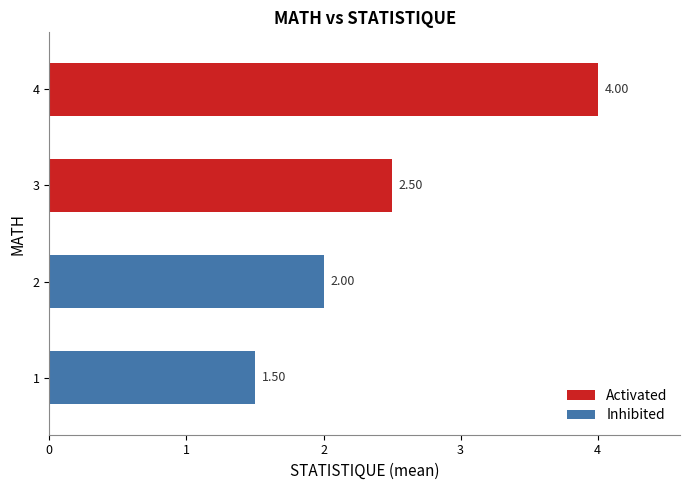

Is it true that the value at 1 is 1.5?

True